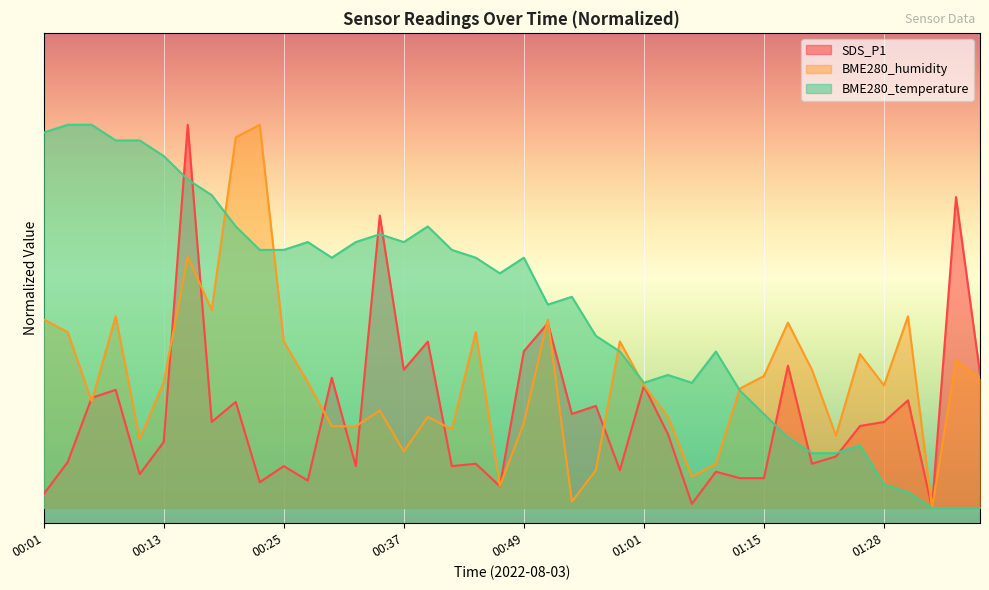

What is the spread (max minus min) of values at 00:27?

31.1